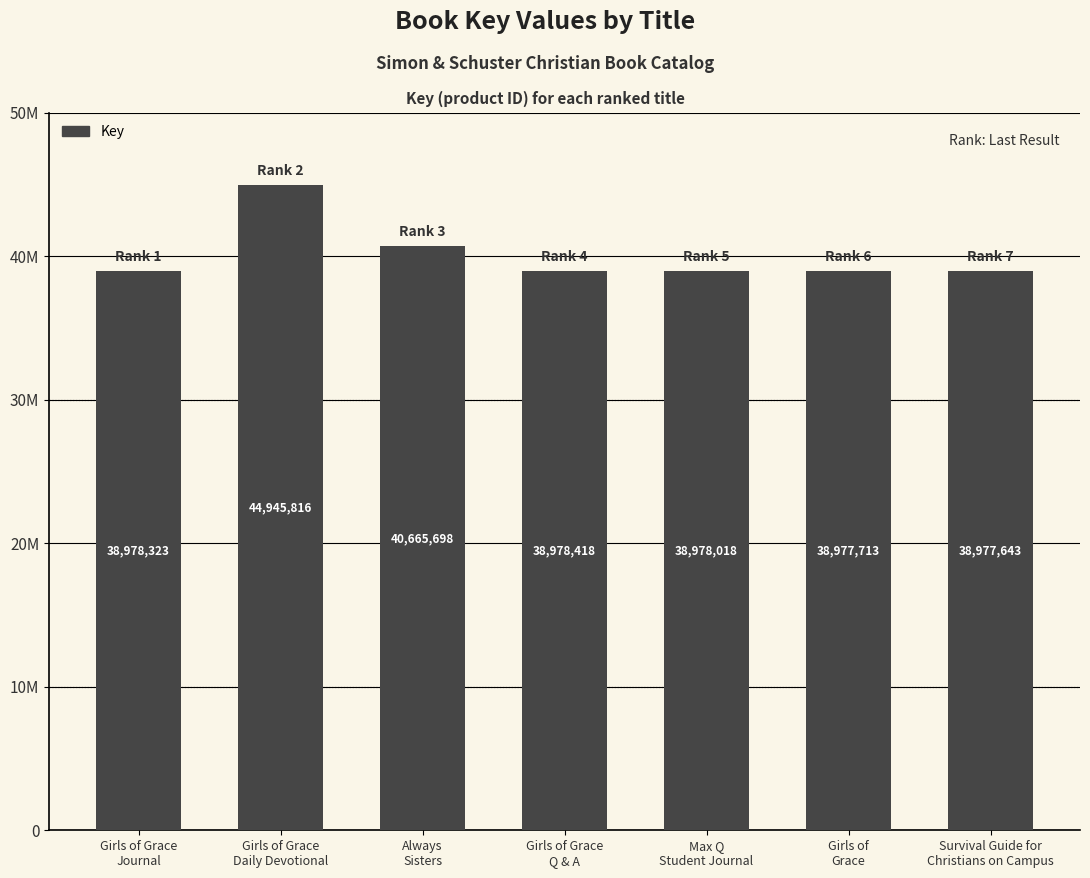

List the labels in order of value, largest first.

Girls of Grace
Daily Devotional, Always
Sisters, Girls of Grace
Q & A, Girls of Grace
Journal, Max Q
Student Journal, Girls of
Grace, Survival Guide for
Christians on Campus